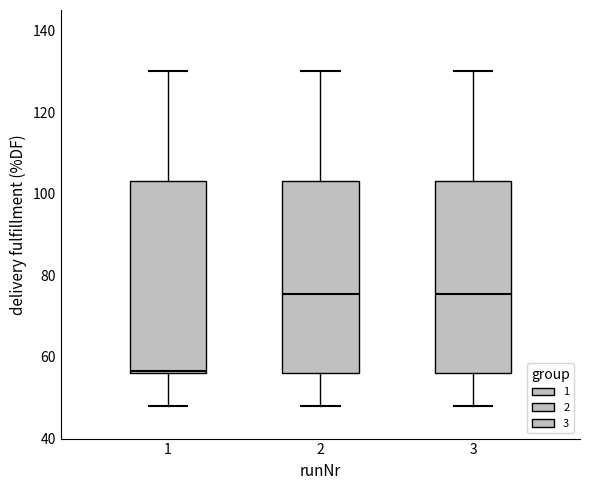

Reading left to right, transcribe this box plot: for each box, give where its median line is, the range the box spans, and where its two whiskers end, as read against the y-axis. The values are not printed on the chart, so give them approximately, as read against the axis.

1: median 56, box 56 to 104, whiskers 48 to 130
2: median 76, box 56 to 104, whiskers 48 to 130
3: median 76, box 56 to 104, whiskers 48 to 130